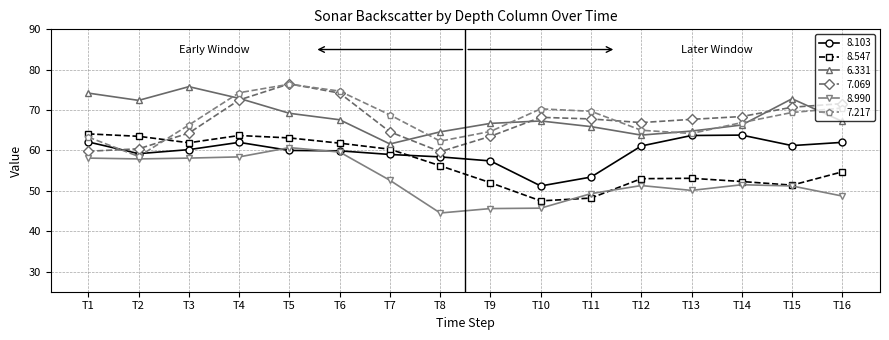

Where does the 7.217 series first go above 68?

T4